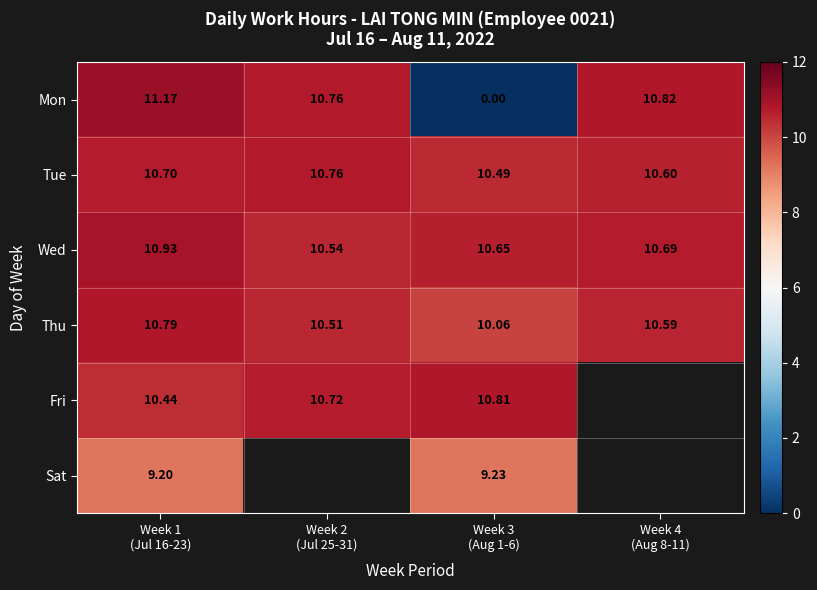

At which label does Wed reach its peak?

Week 1 (Jul 16-23)